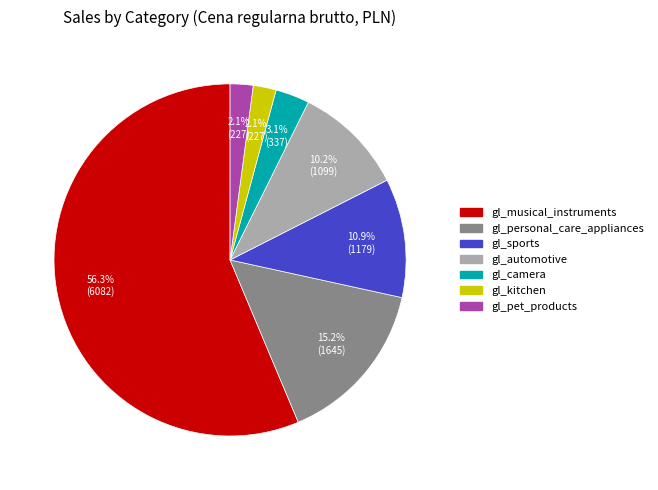

To the nearest percent, what is the combined percentage of gl_automotive and gl_musical_instruments?

67%